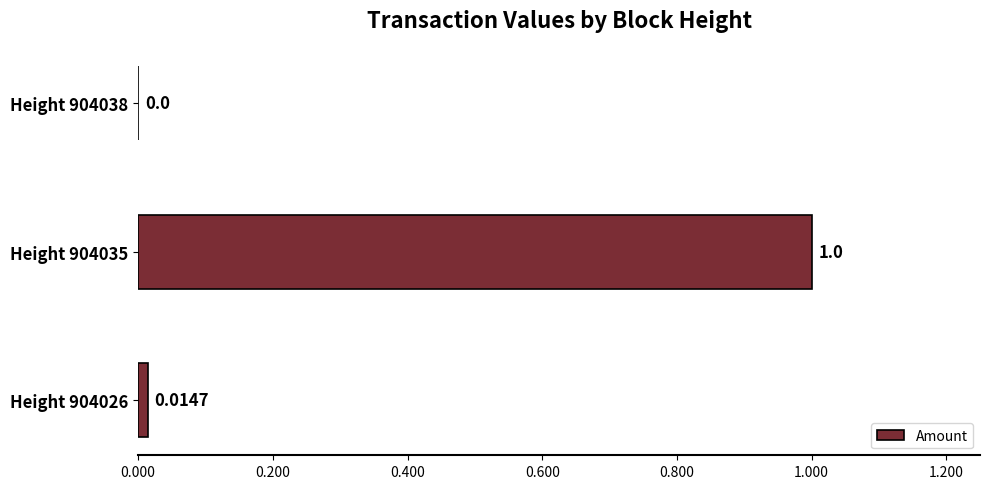

Which has a higher value, Height 904035 or Height 904026?

Height 904035